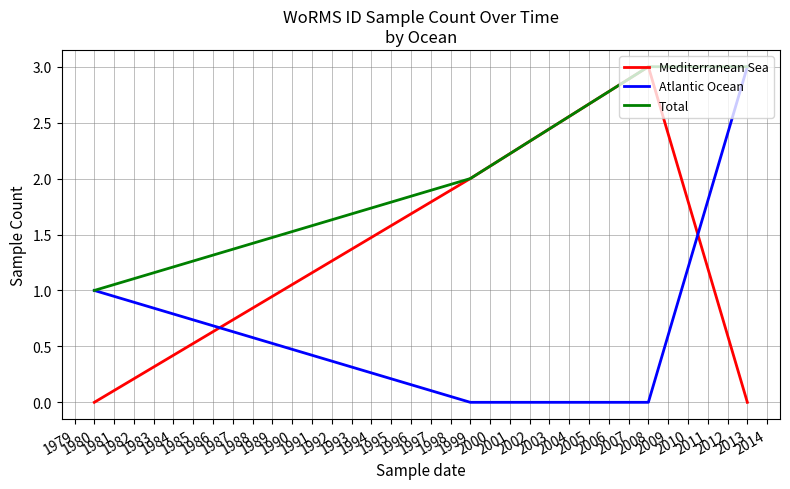

What is the difference between the second highest and second lowest values in the Atlantic Ocean series?

1